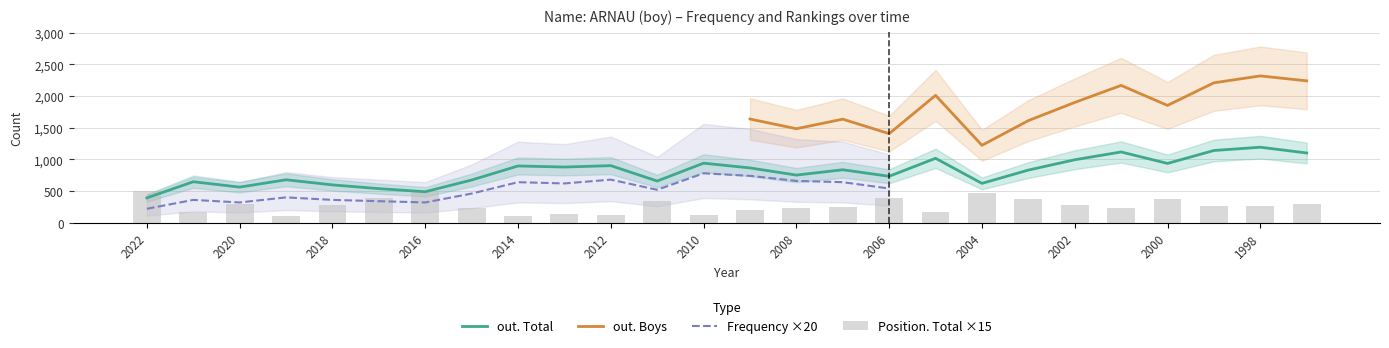

What is the spread (max minus min) of values at 2002?

709